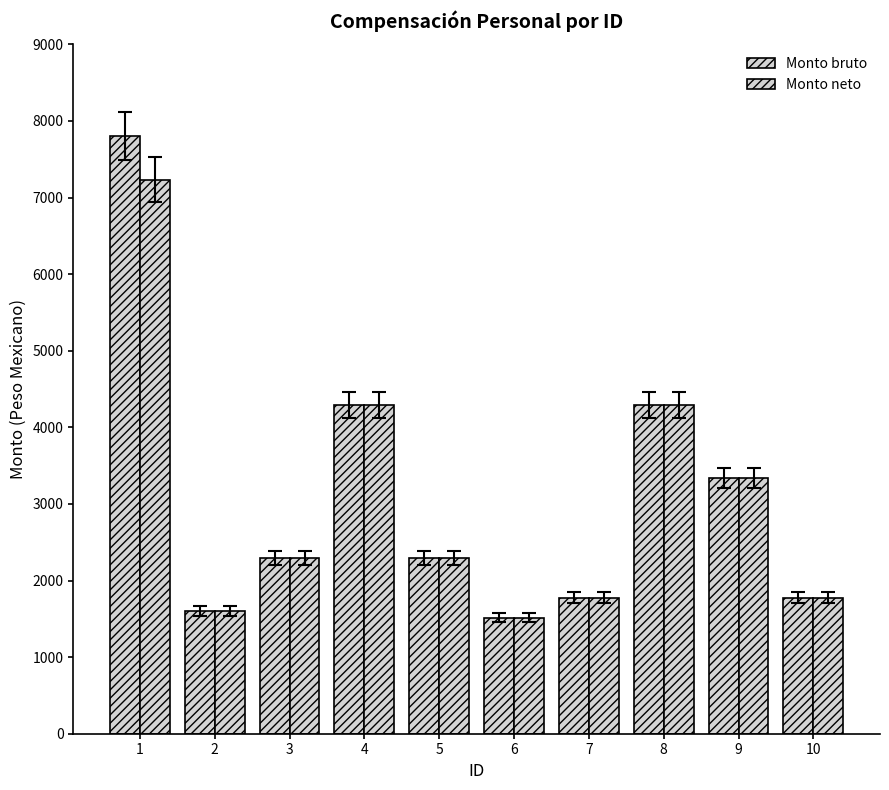

Between 7 and 1, which is larger?

1